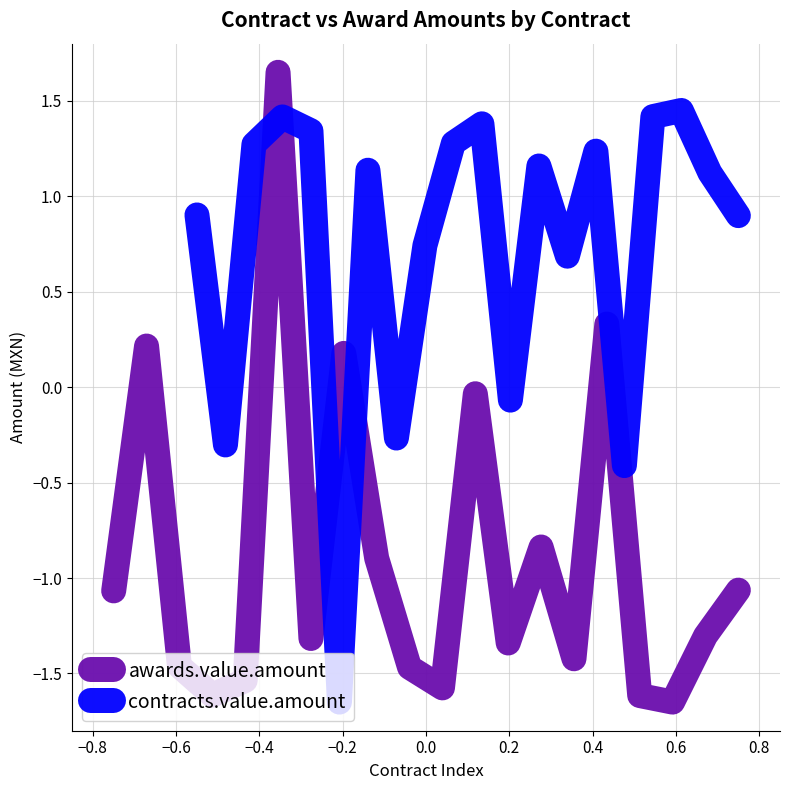

What is the difference between the maximum and second lowest values in the contracts.value.amount series?

1.9